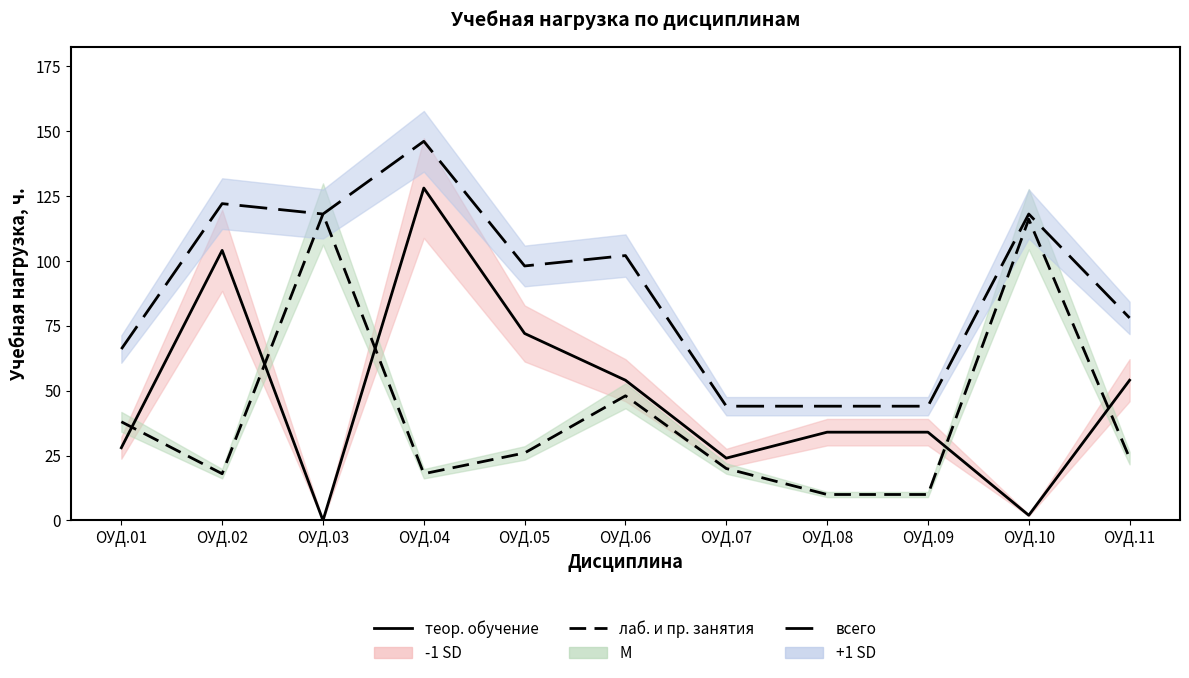

True or false: всего and лаб. и практ. занятия intersect in this chart.

False